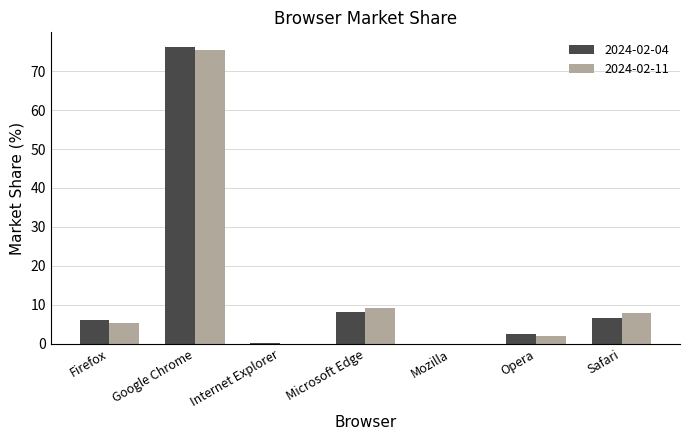

Is it true that 2024-02-04 equals 10.9 at Firefox?

False